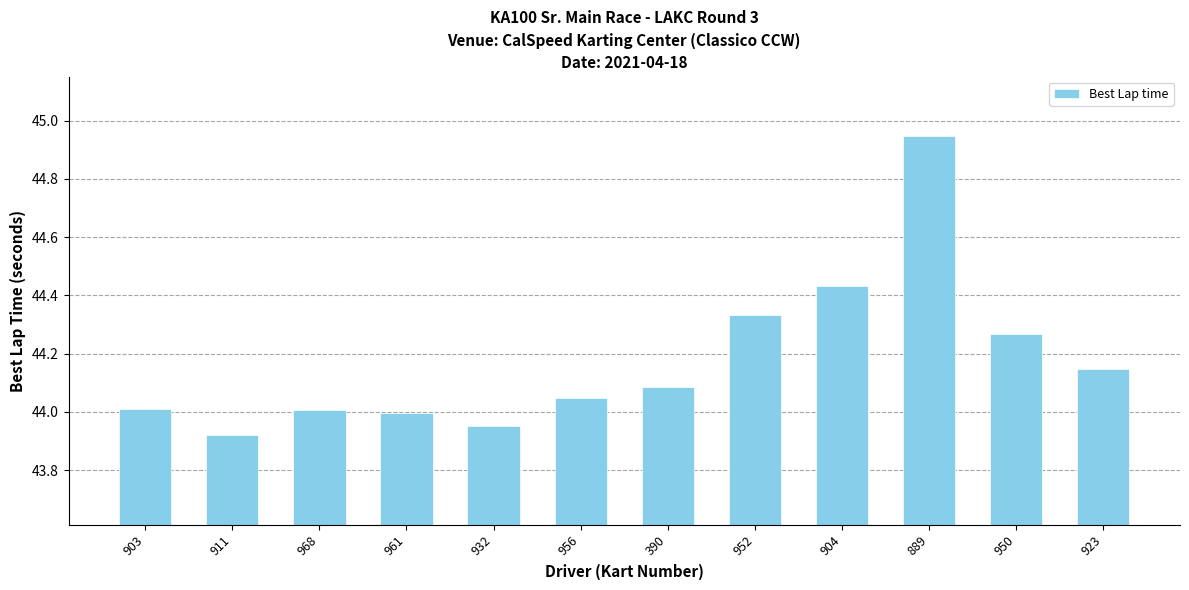

Does the chart contain any negative values?

No